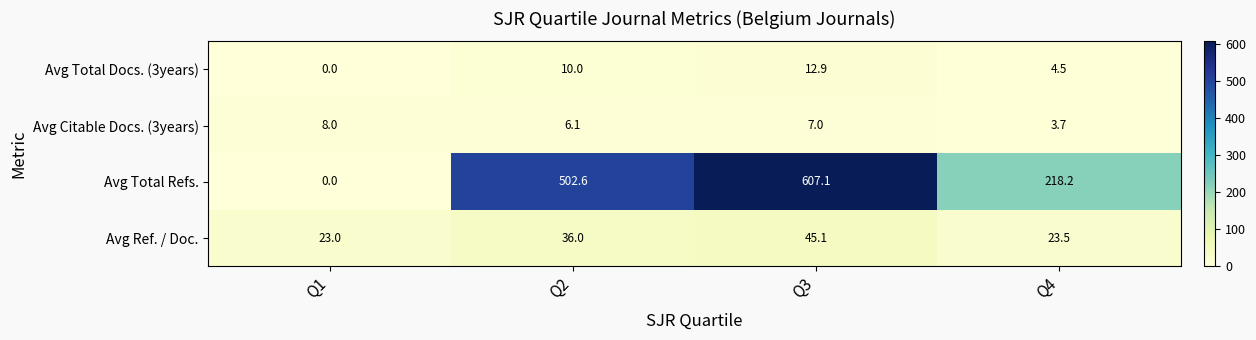

Which series has the largest total across all categories?

Avg Total Refs.